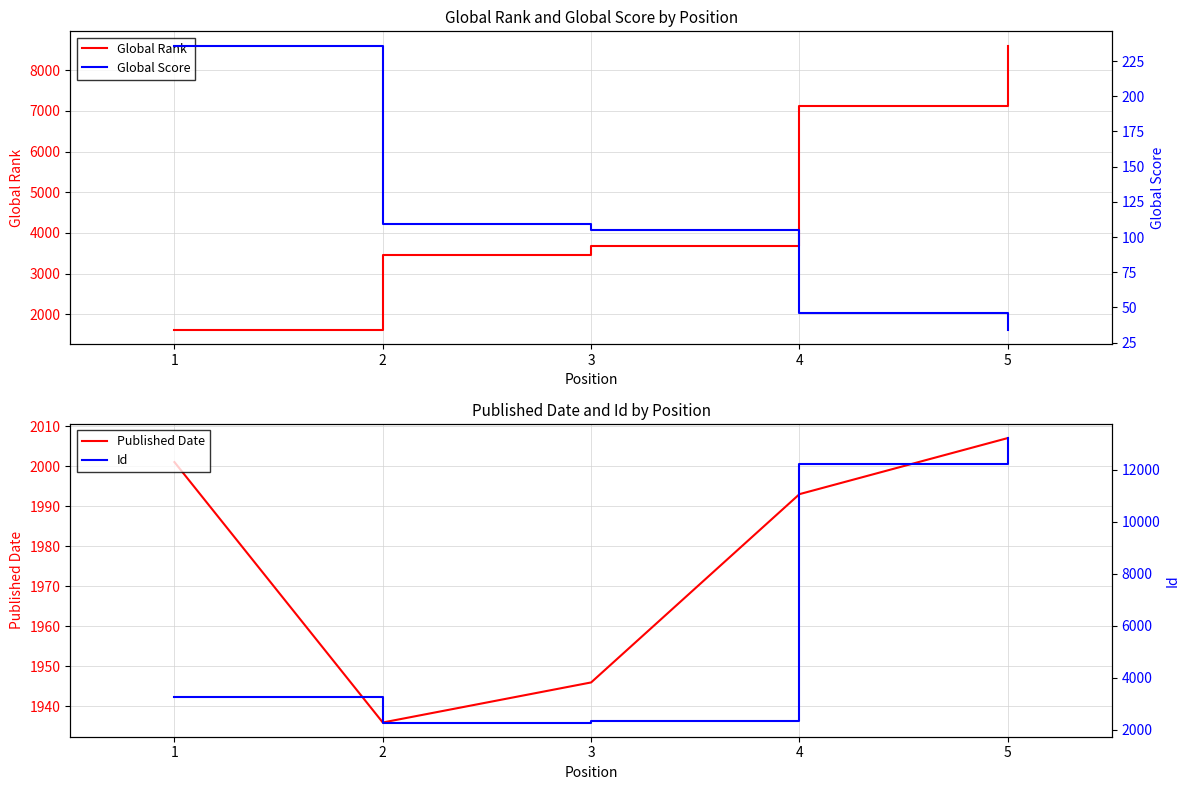

What is the lowest value of the Published Date series?

1936